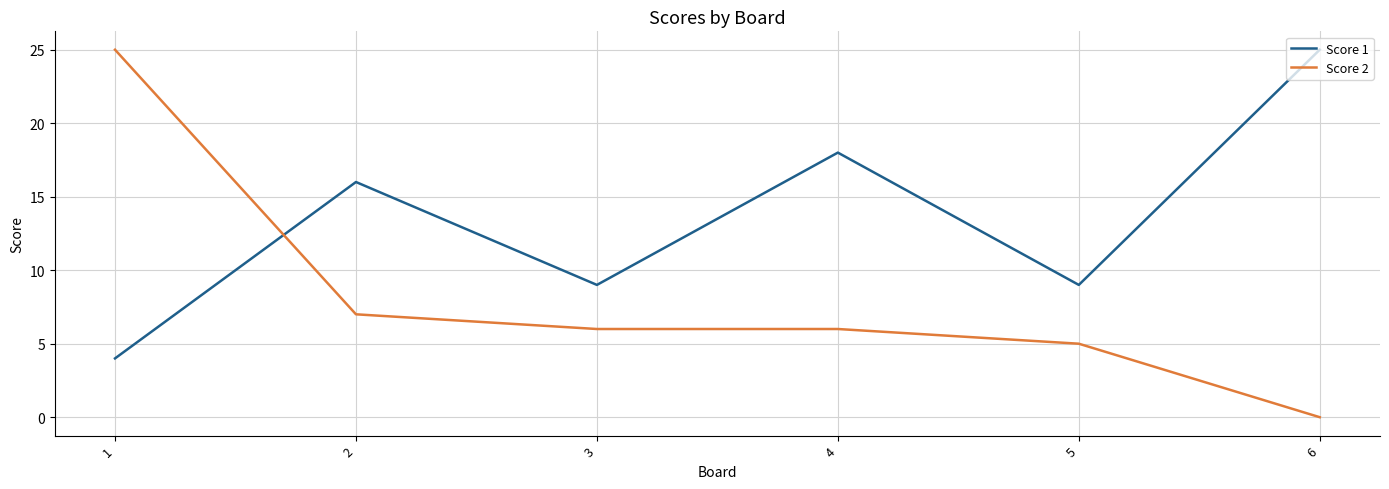

Between which two adjacent categories do Score 2 and Score 1 first intersect?

1 and 2